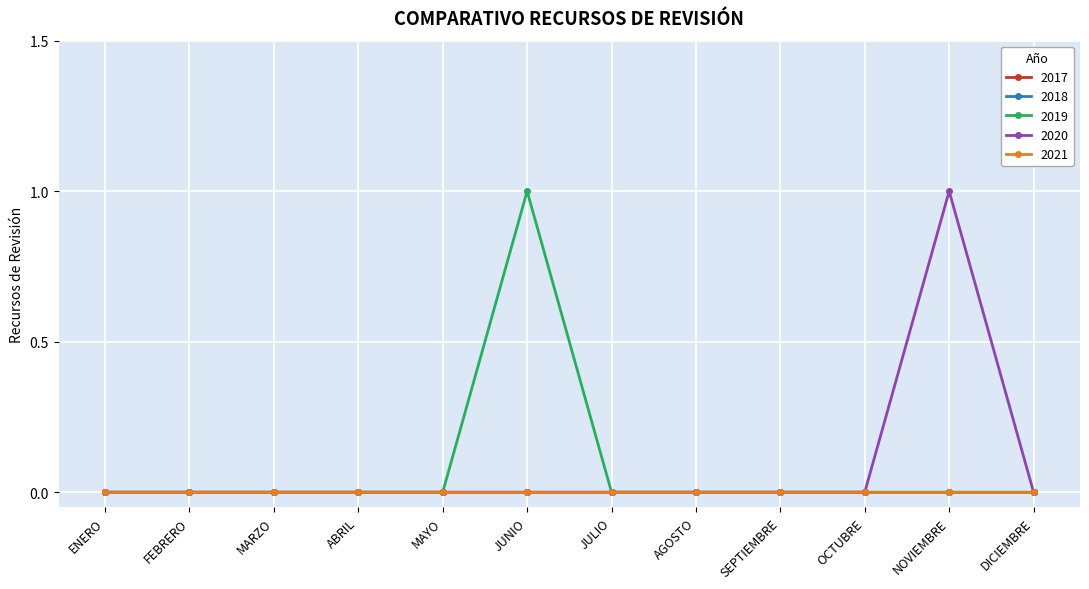

True or false: 2018 and 2021 intersect in this chart.

False